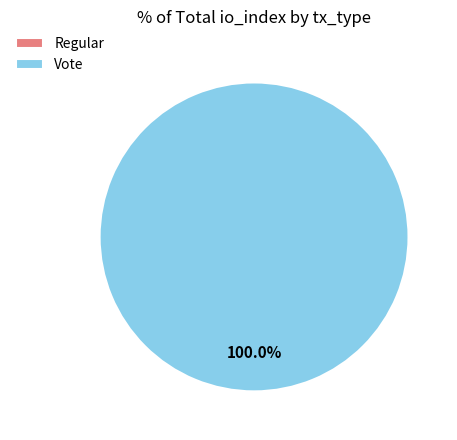

To the nearest percent, what is the difference between the largest and smallest slice percentages?

100%